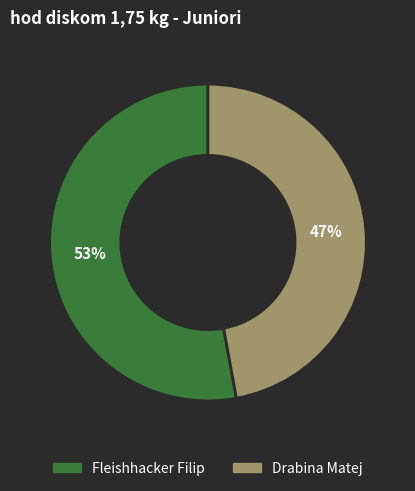

What is the majority slice?

Fleishhacker Filip